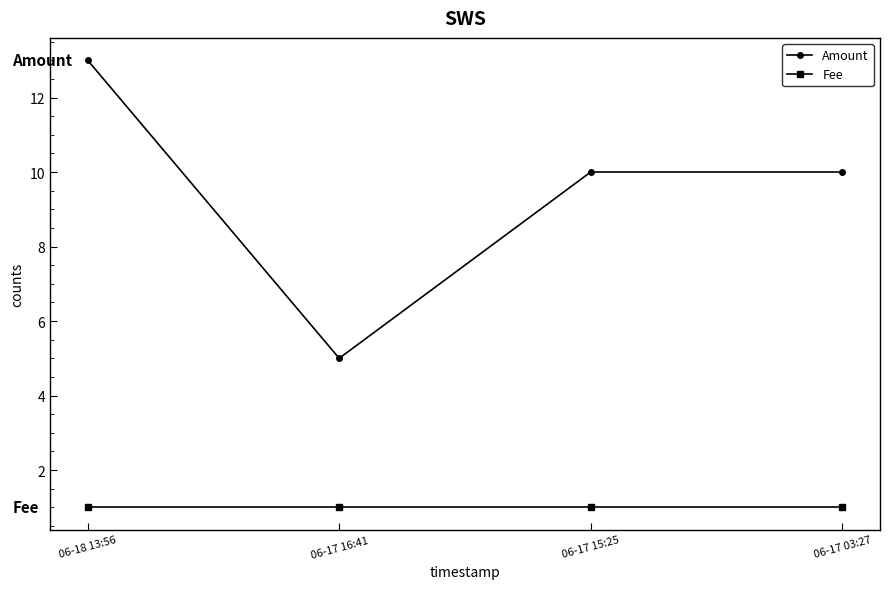

Which series has the widest spread of values?

Amount